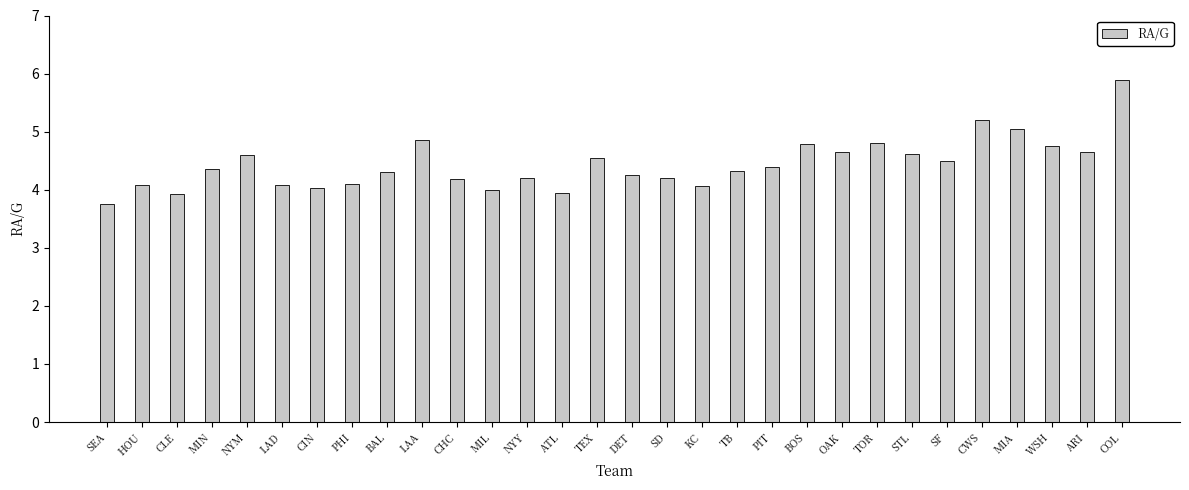

What is the ratio of the value at PIT to the value at NYM?

1.0